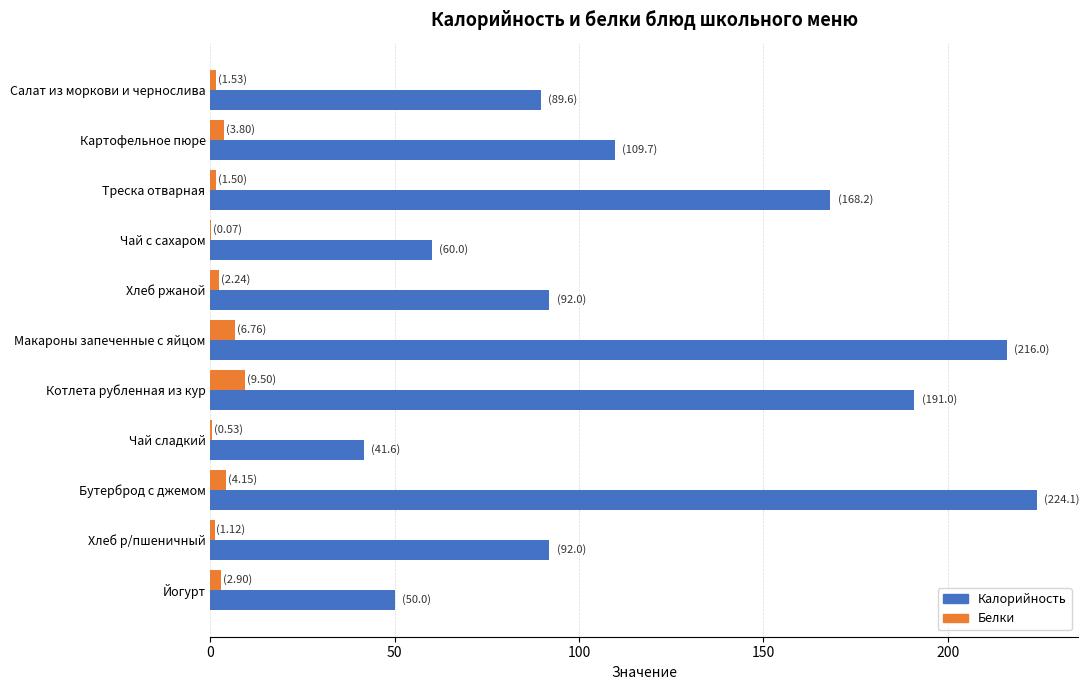

Is it true that Калорийность equals 50.0 at Йогурт?

True